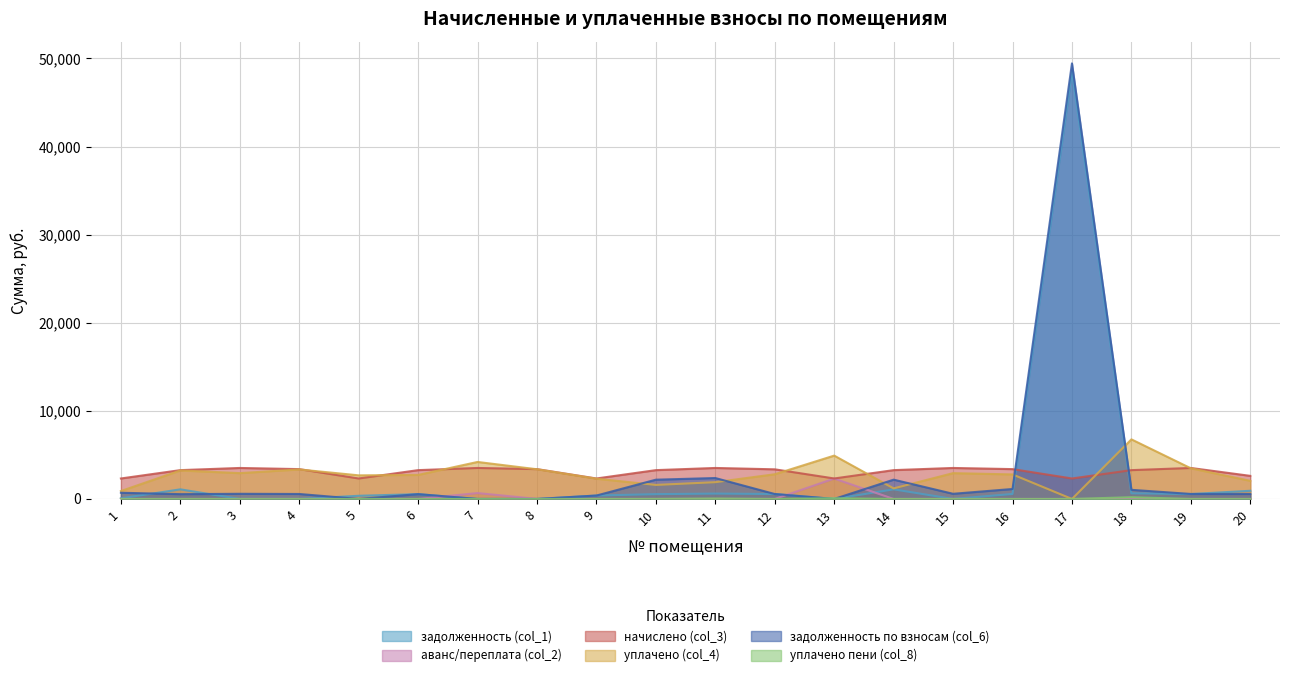

Which label corresponds to the largest value in the chart?

17